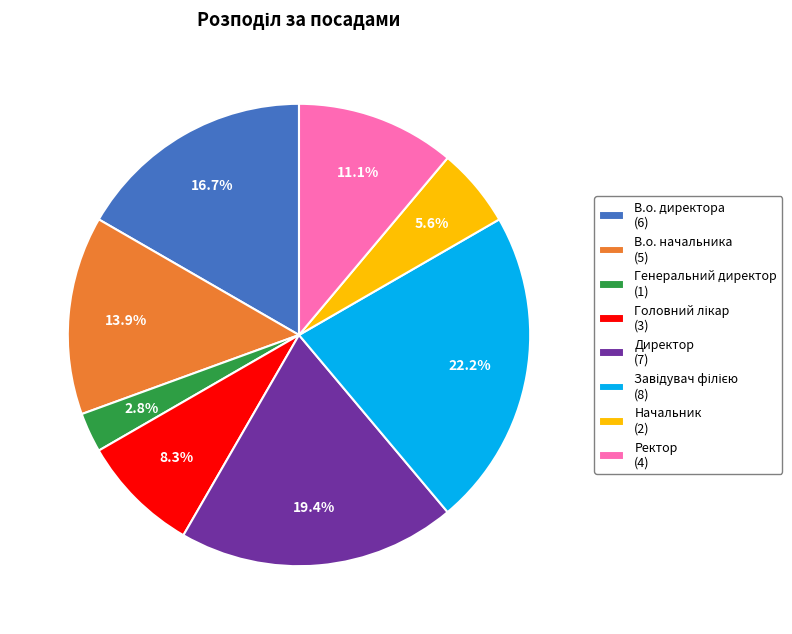

To the nearest percent, what is the difference between the largest and smallest slice percentages?

19%